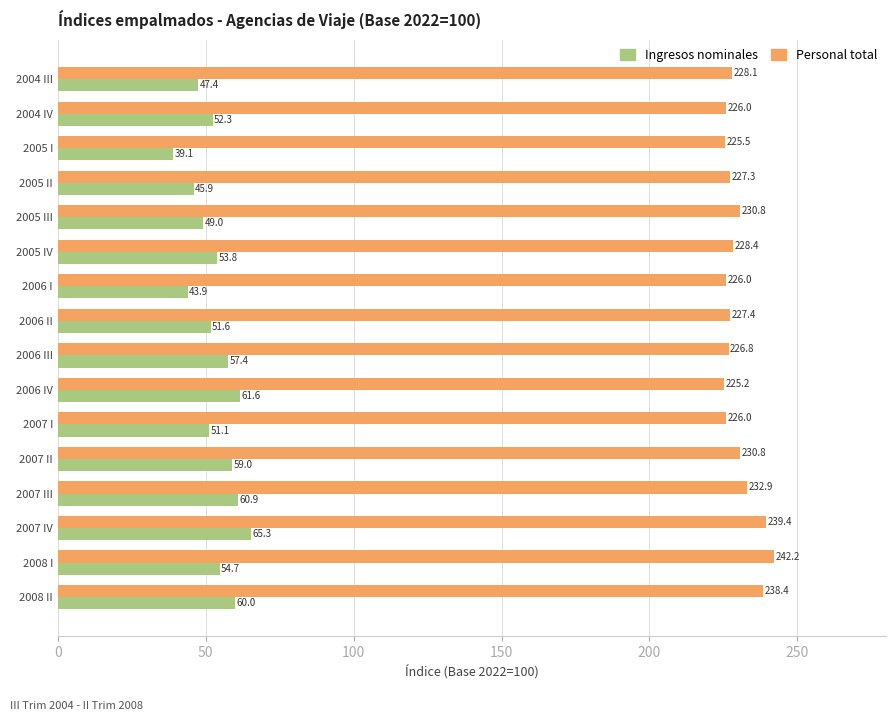

True or false: Ingresos nominales has a value of 47.4 at 2004 III.

True